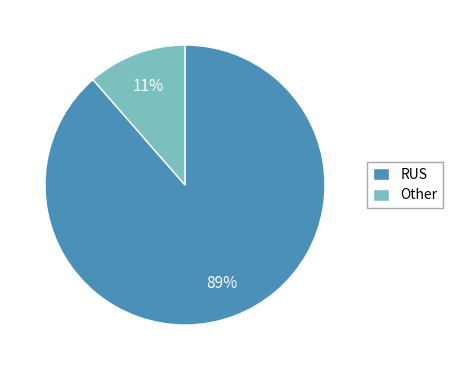

Which has a higher value, RUS or Other?

RUS